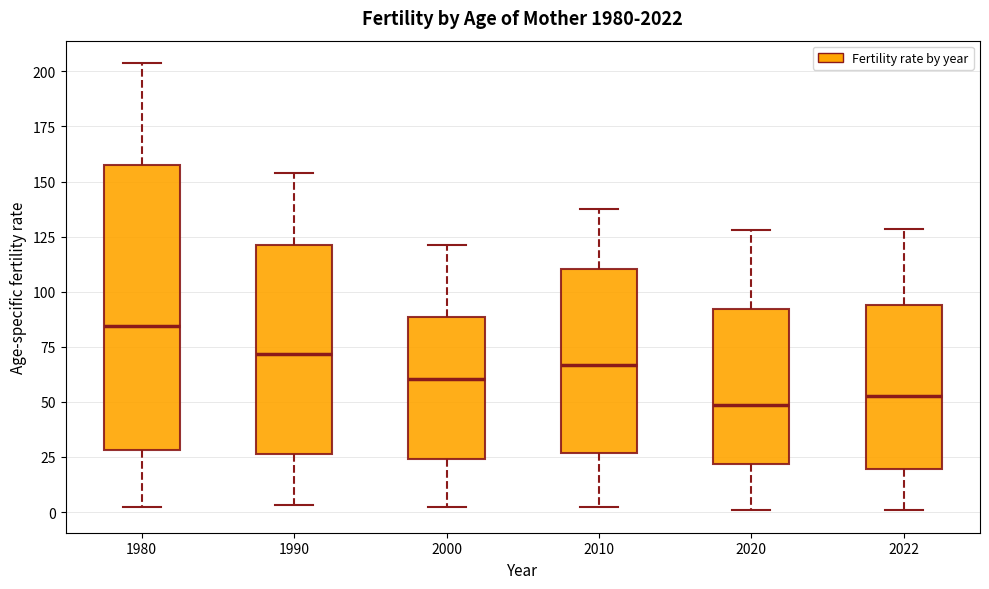

Which box is the tallest, from its lower edge to its upper edge?

1980